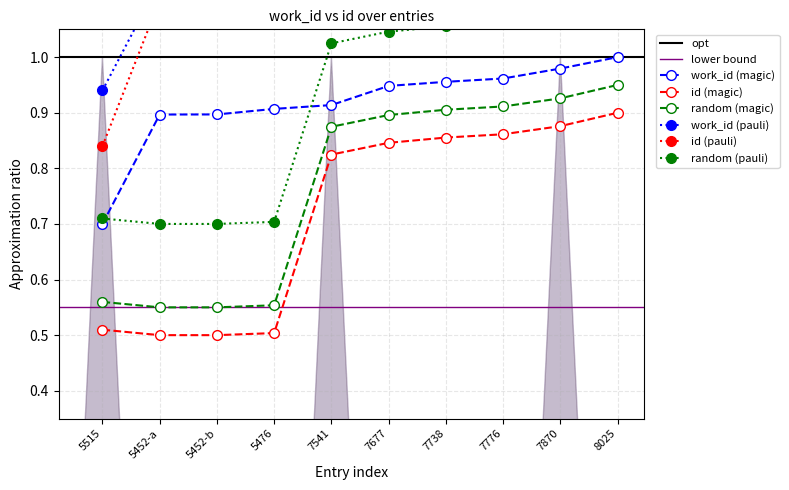

True or false: work_id (pauli) and work_id (magic) cross at least once.

False